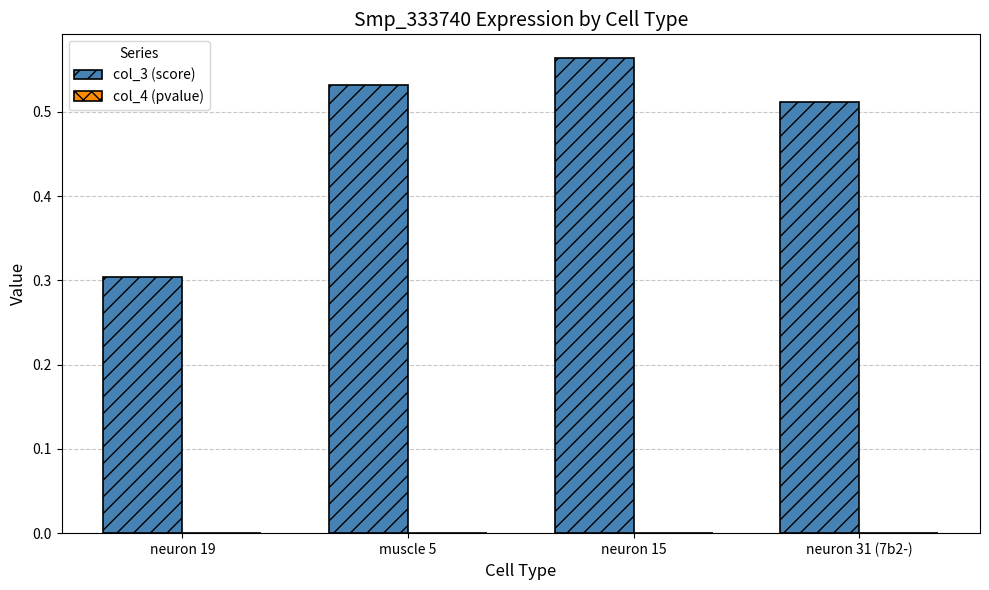

At which category is the sum across all series the highest?

neuron 15